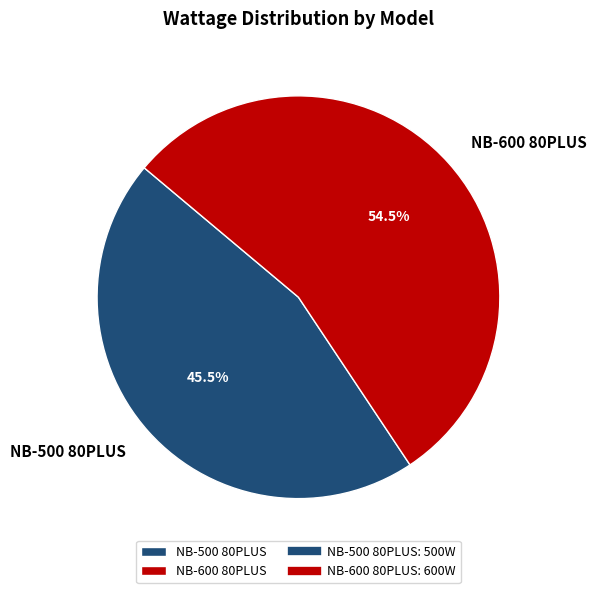

What is the largest slice in the pie chart?

NB-600 80PLUS